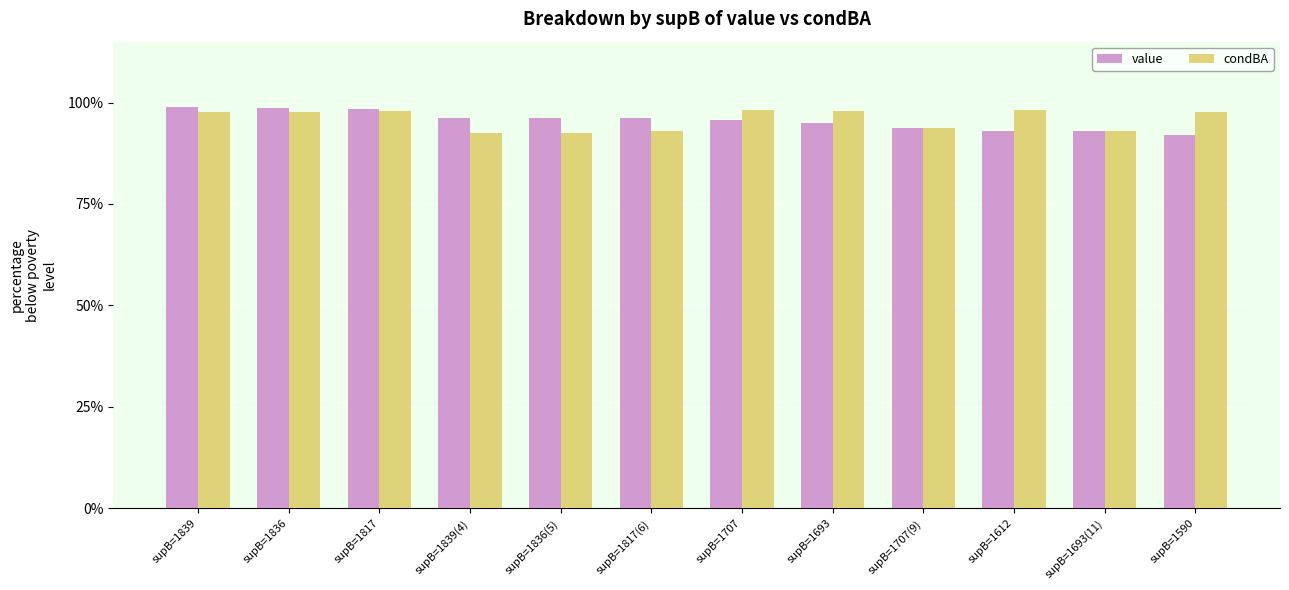

True or false: value has a value of 0.9 at supB=1707(9).

True